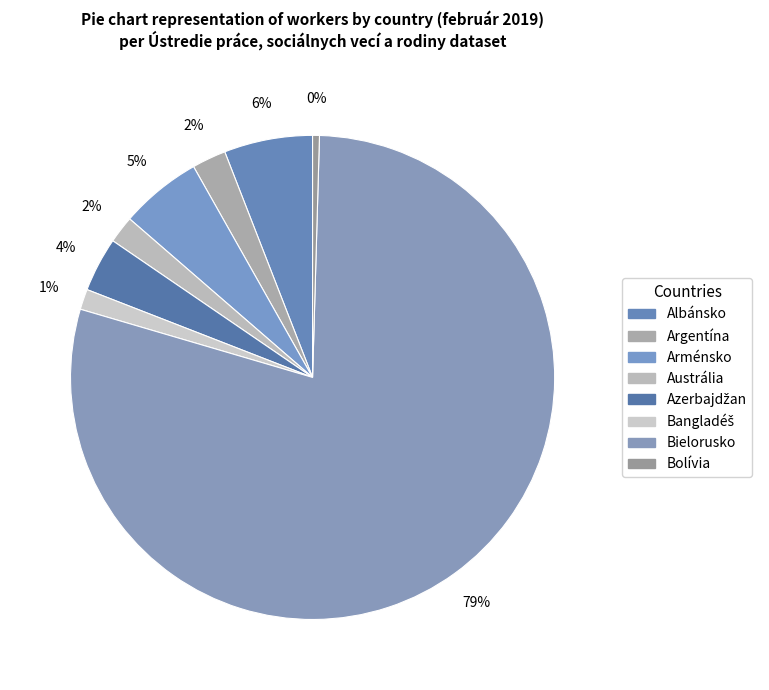

How many slices are in this pie chart?

8